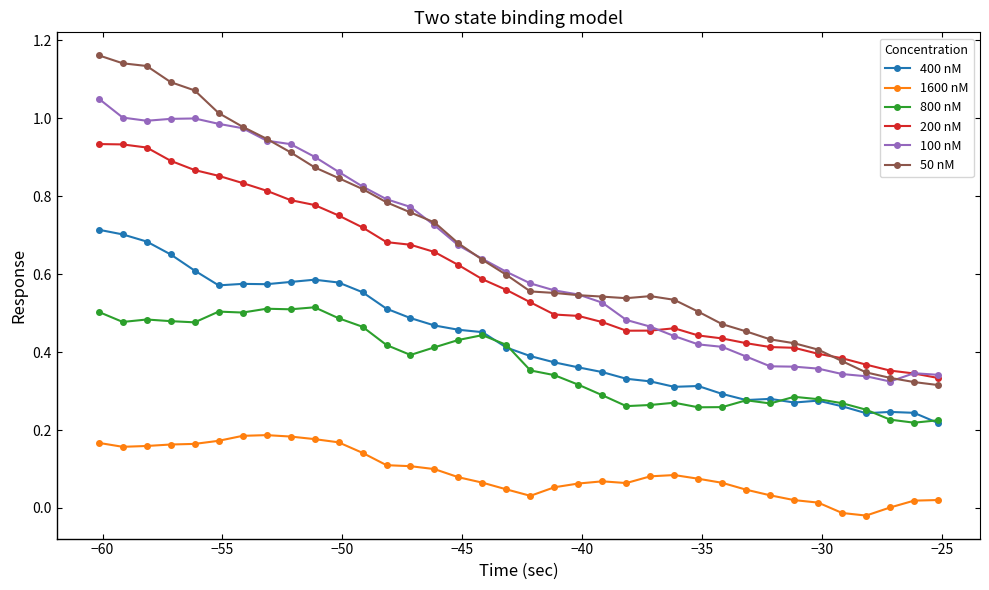

True or false: 400 nM and 200 nM intersect in this chart.

False